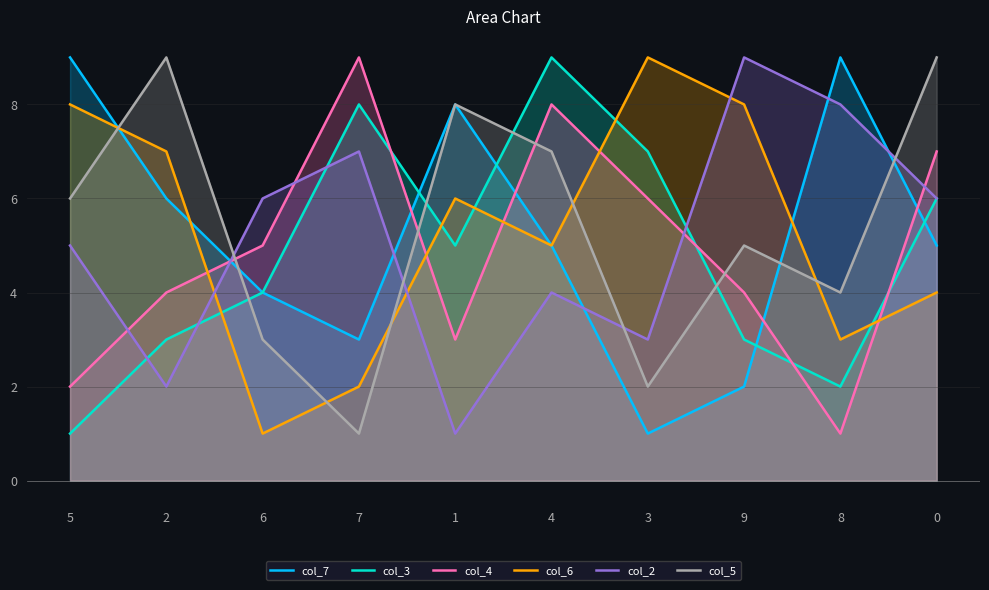

Rank the series at 5 from lowest to highest value.

col_3, col_4, col_2, col_5, col_6, col_7